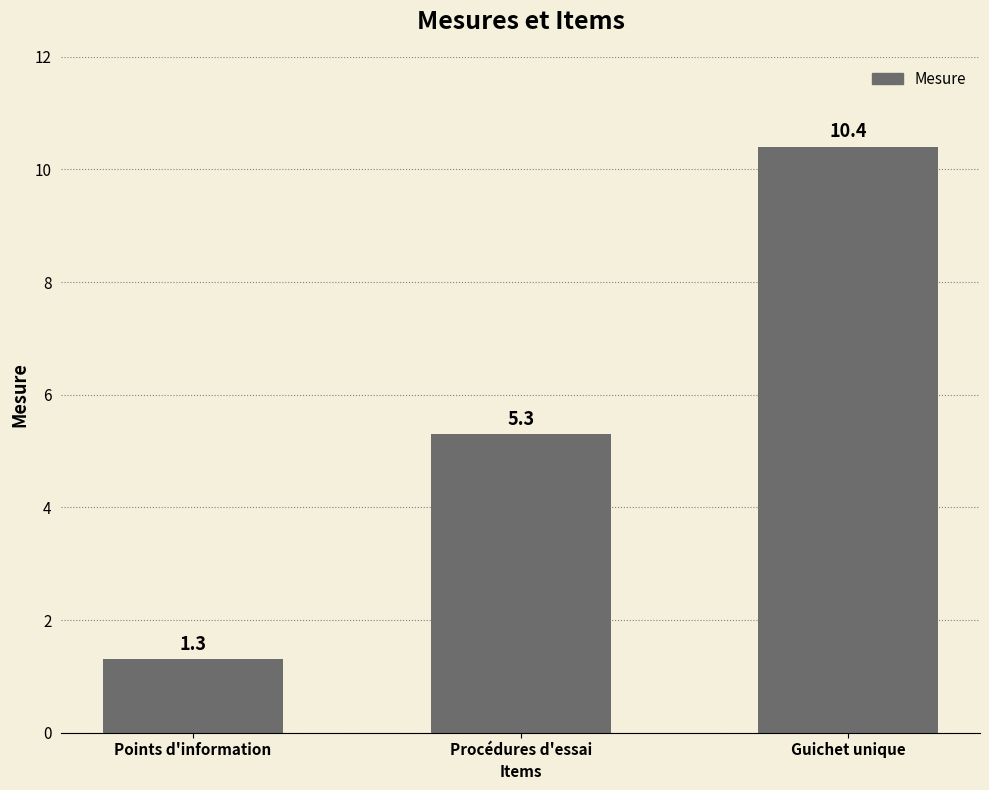

What is the label of the 2nd bar from the left?

Procédures d'essai